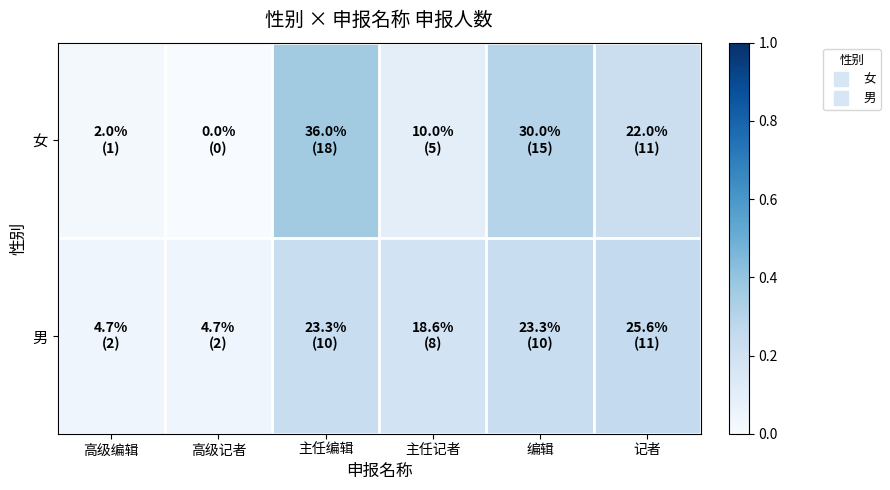

At how many categories does at least one series exceed 0?

6